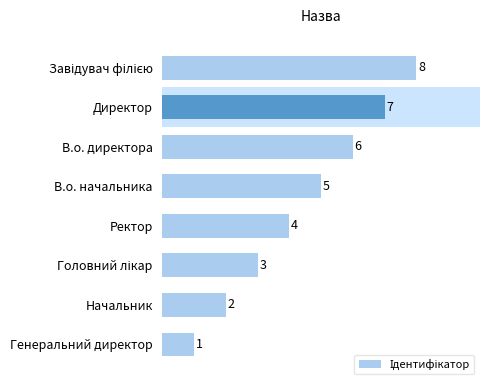

Does the chart contain stacked bars?

No